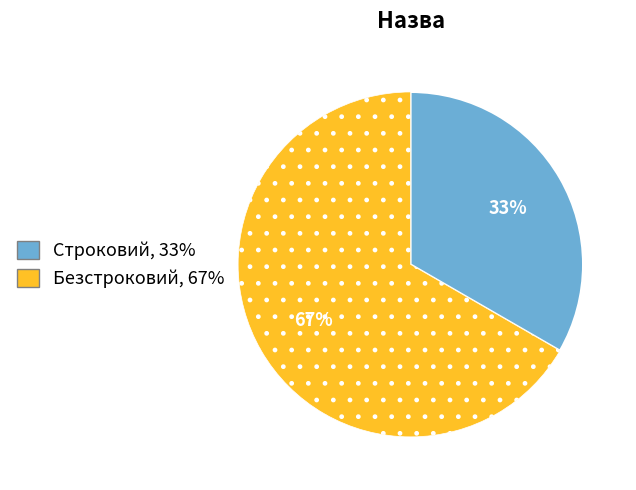

True or false: Безстроковий accounts for 81% of the total.

False